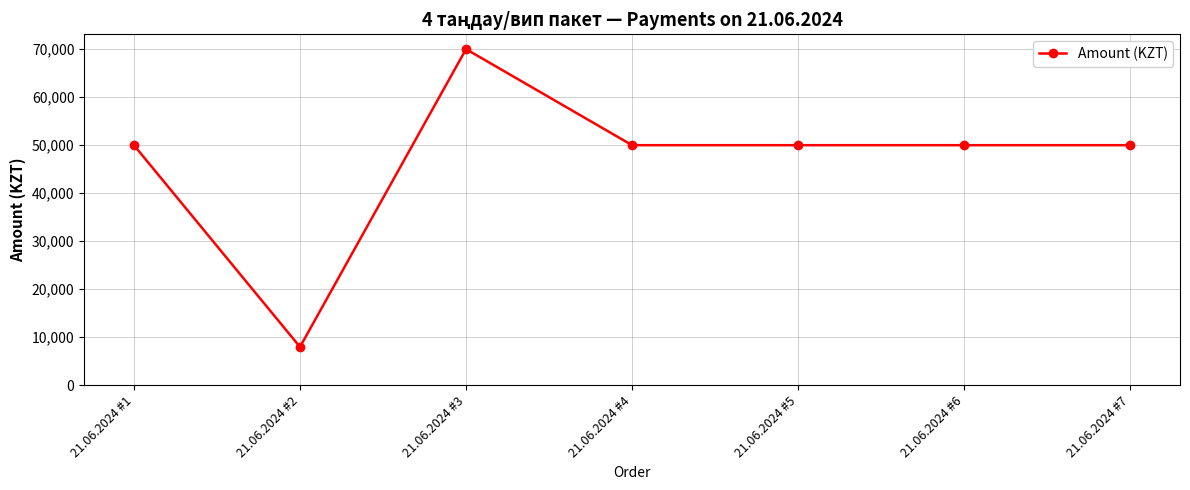

What is the minimum value shown in the chart?

7990